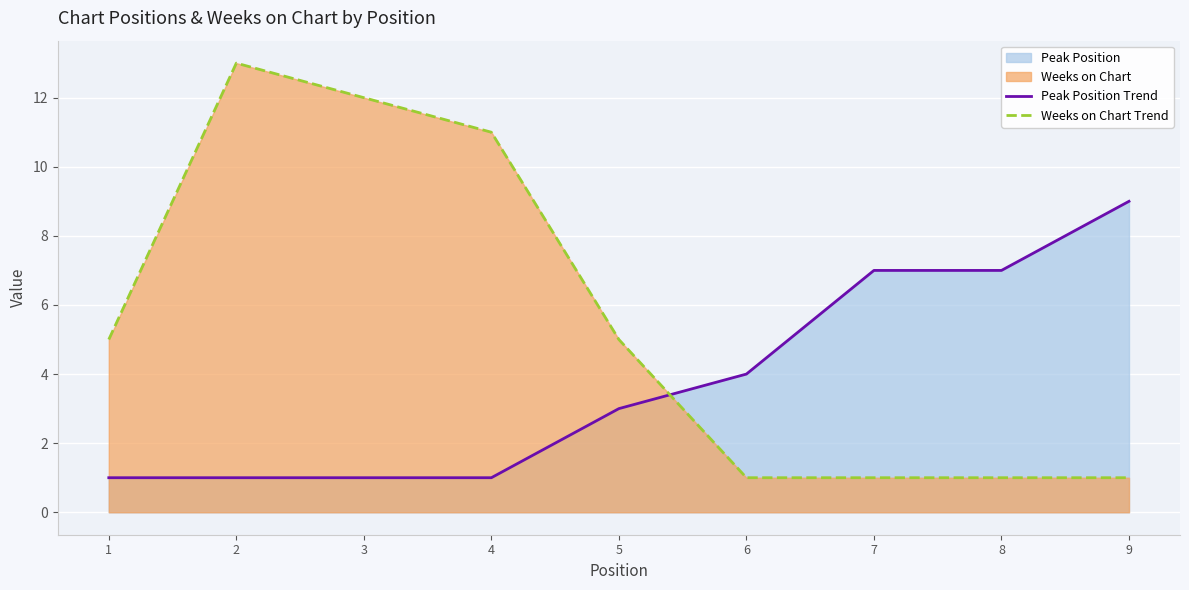

Which series has the largest range (max minus min)?

Weeks on Chart Trend